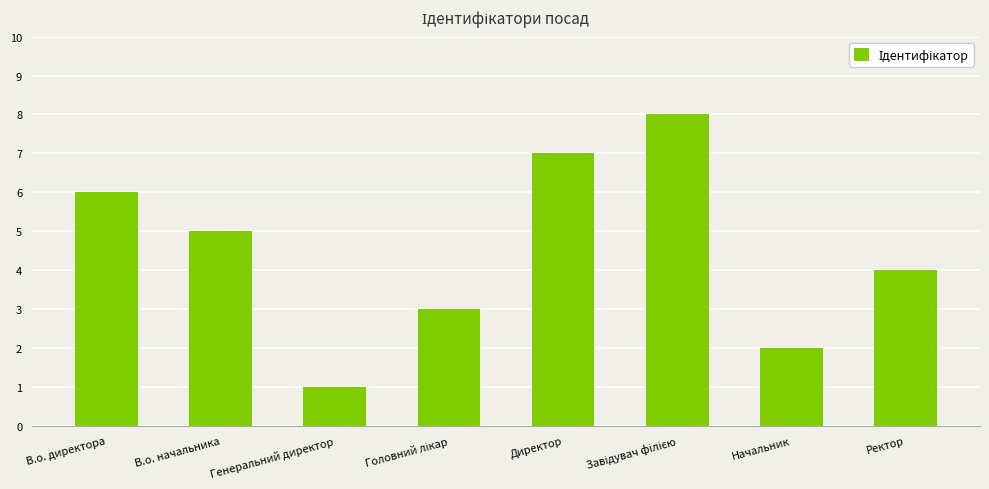

What is the label of the 8th bar from the right?

В.о. директора